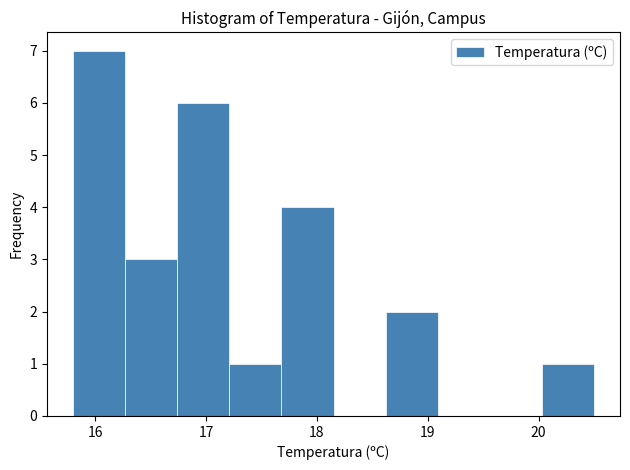

Which range on the x-axis has the tallest bar?

15.80 to 16.27